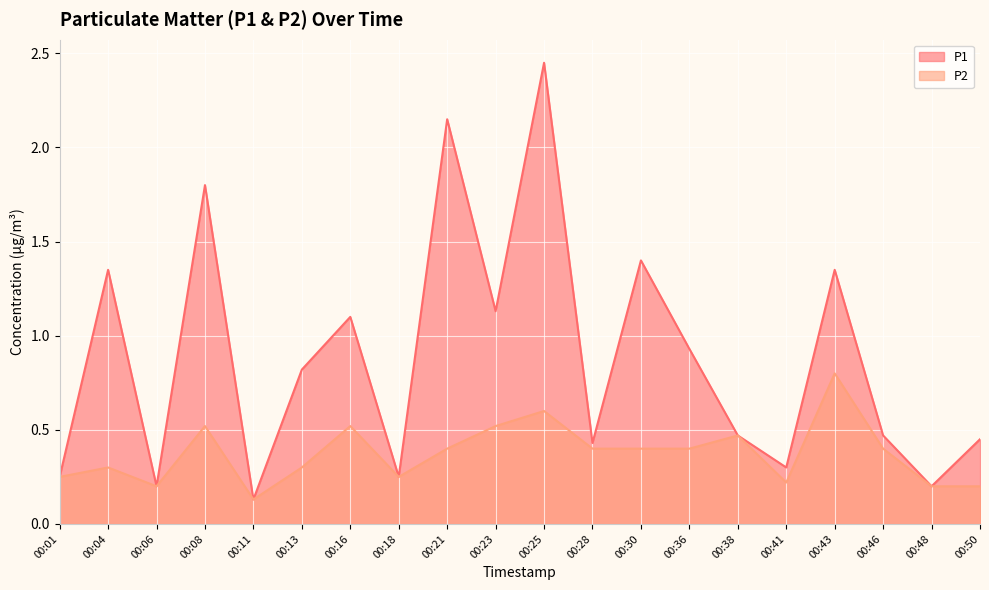

True or false: P2 has more than 1 points higher than both neighbors.

True